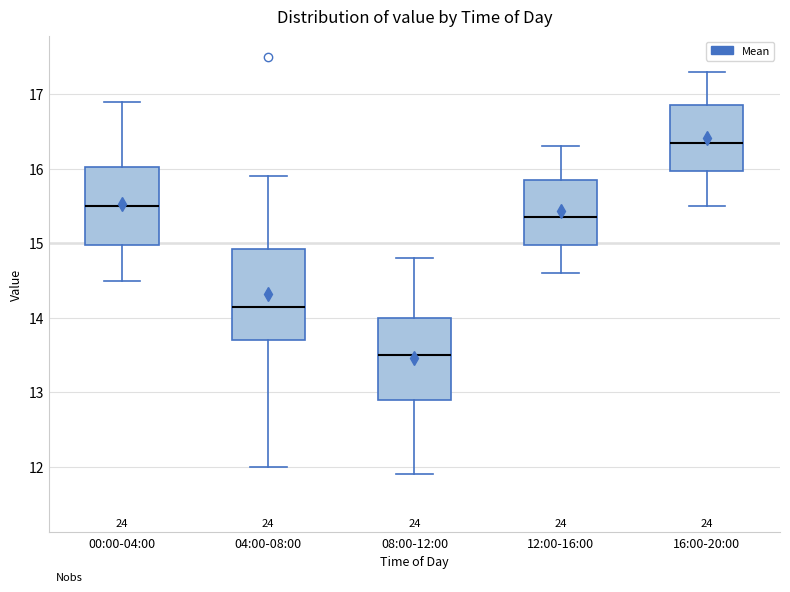

Reading left to right, transcribe this box plot: for each box, give where its median line is, the range the box spans, and where its two whiskers end, as read against the y-axis. The values are not printed on the chart, so give them approximately, as read against the axis.

00:00-04:00: median 15.5, box 15.0 to 16.0, whiskers 14.5 to 16.9
04:00-08:00: median 14.2, box 13.7 to 14.9, whiskers 12.0 to 15.9
08:00-12:00: median 13.5, box 12.9 to 14.0, whiskers 11.9 to 14.8
12:00-16:00: median 15.4, box 15.0 to 15.9, whiskers 14.6 to 16.3
16:00-20:00: median 16.4, box 16.0 to 16.9, whiskers 15.5 to 17.3